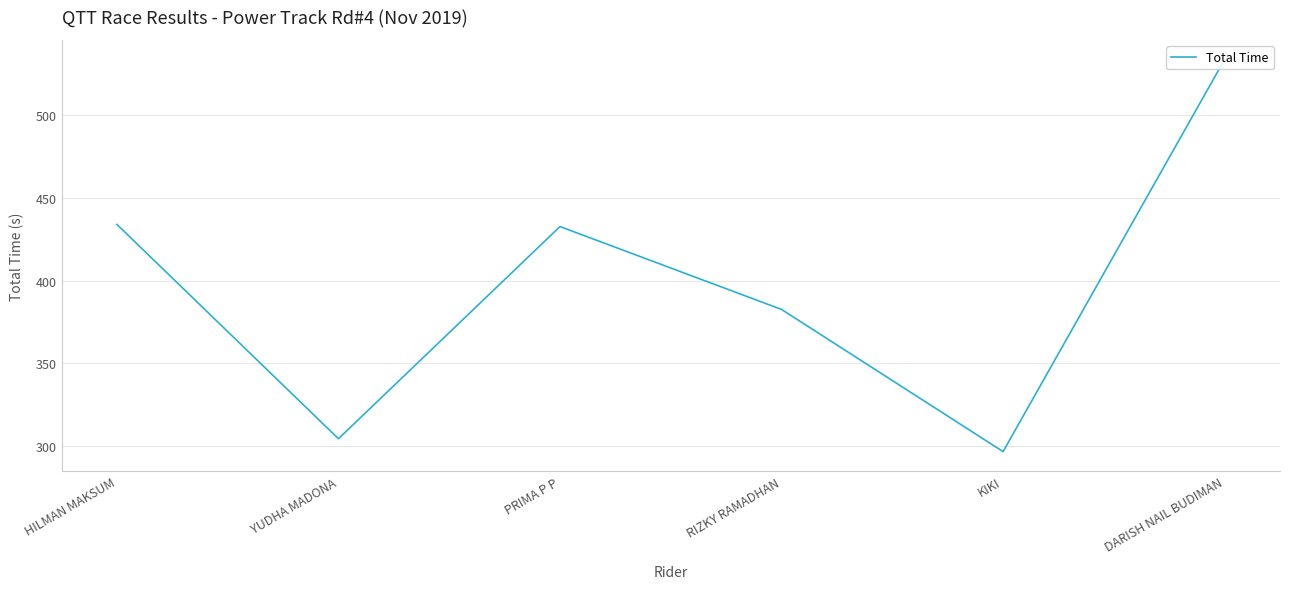

True or false: the data has more than 0 interior local peaks.

True